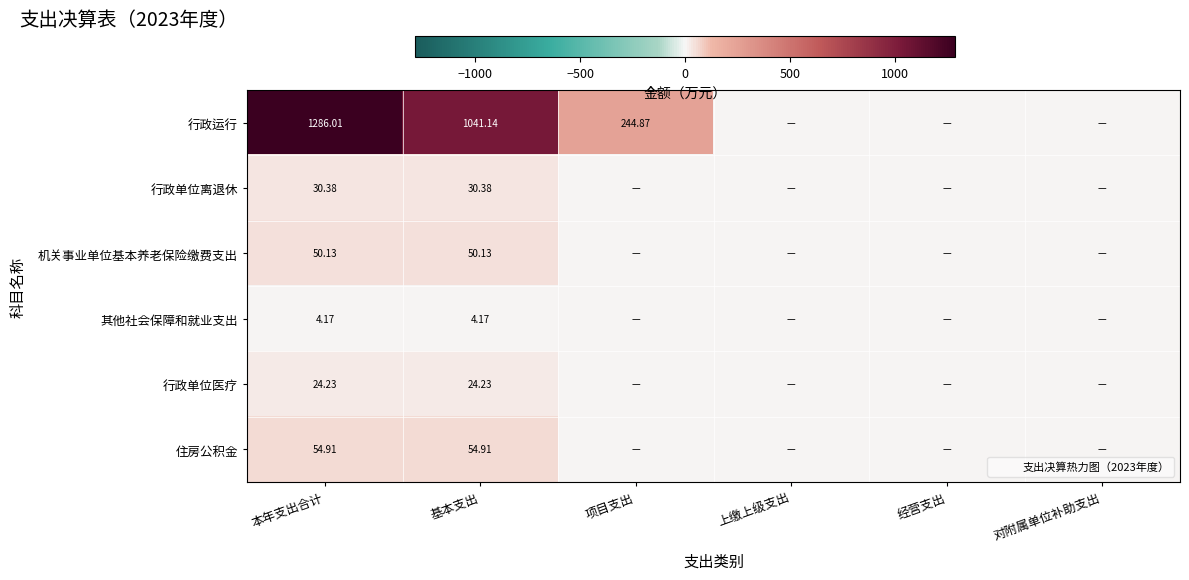

What is the sum of the 行政单位医疗 values at 经营支出 and 本年支出合计?

24.2